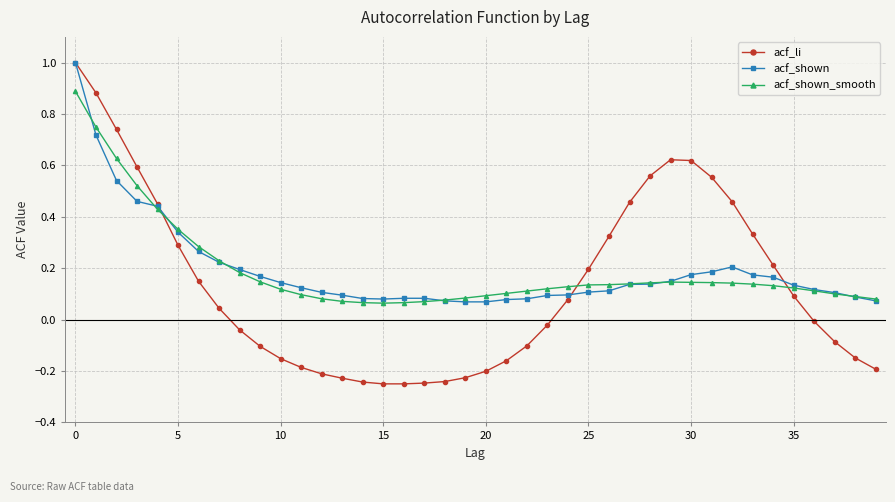

Which series has the largest range (max minus min)?

acf_li